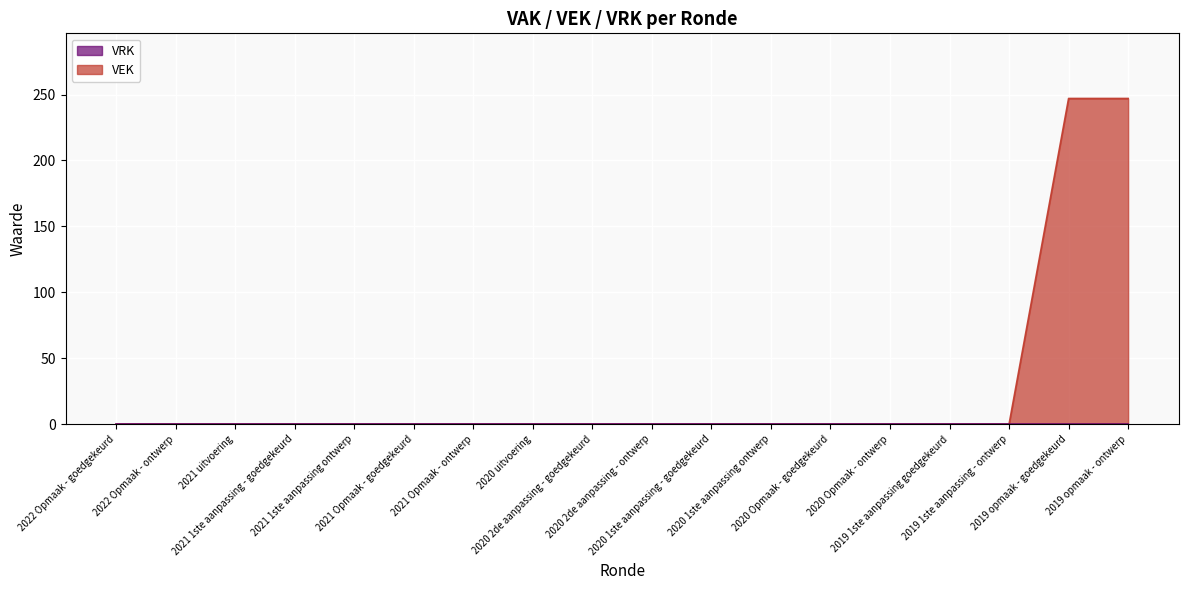

Reading right to left, list all the values displayed in this chart.

247	247	0	0	0	0	0	0	0	0	0	0	0	0	0	0	0	0